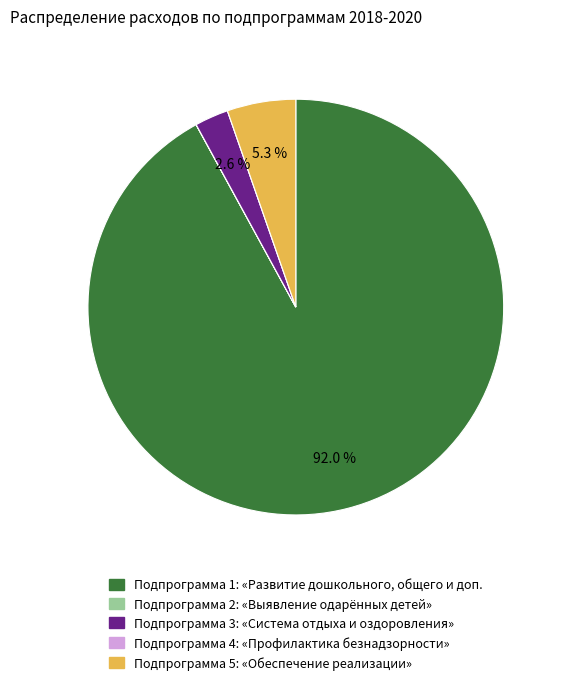

The Подпрограмма 3 slice represents 3% of the pie. True or false?

True